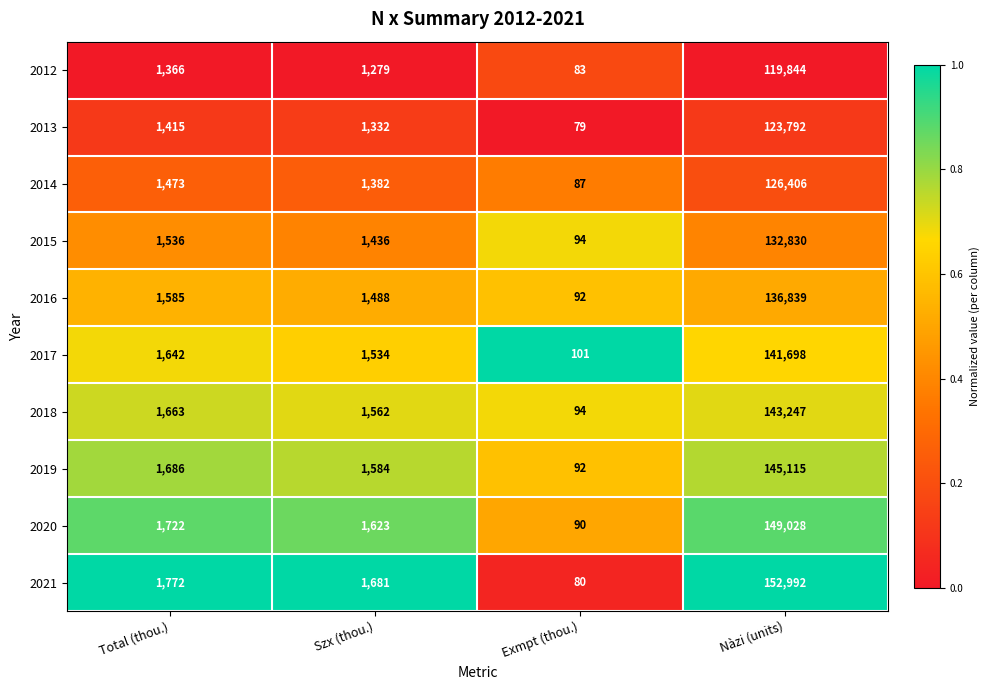

How many data points in 2019 are less than 1686?

2